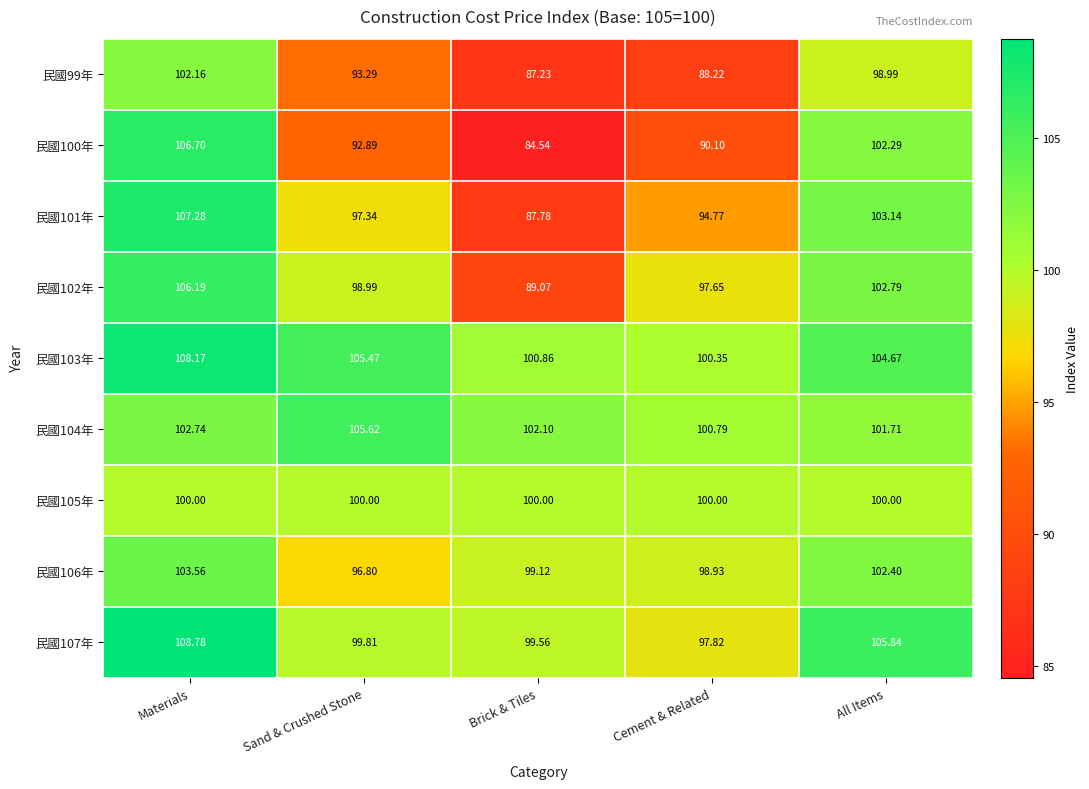

At All Items, list the series in order from largest to smallest.

民國107年, 民國103年, 民國101年, 民國102年, 民國106年, 民國100年, 民國104年, 民國105年, 民國99年